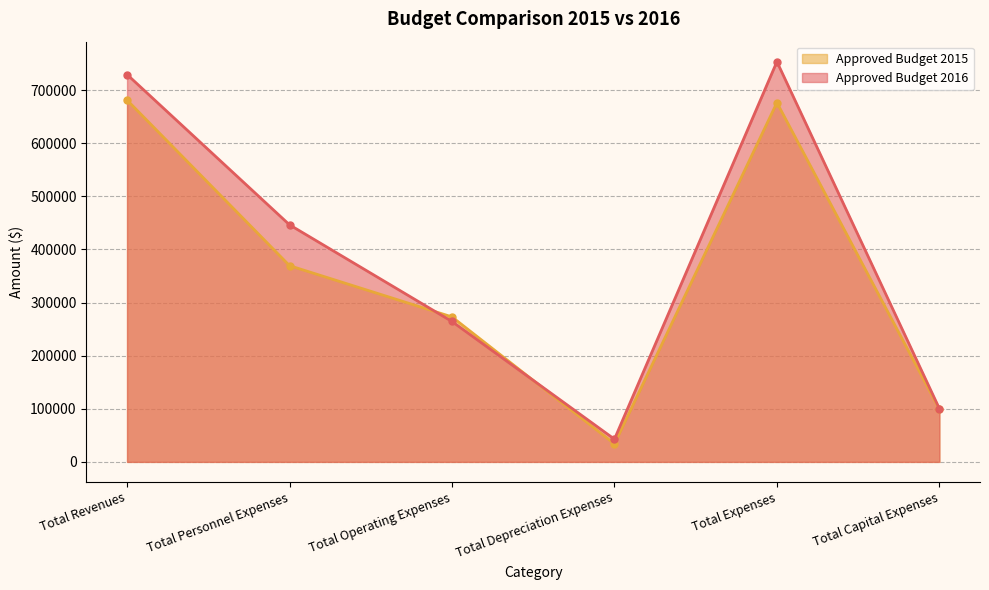

What is the sum of the Approved Budget 2015 values at Total Personnel Expenses and Total Revenues?

1050375.0